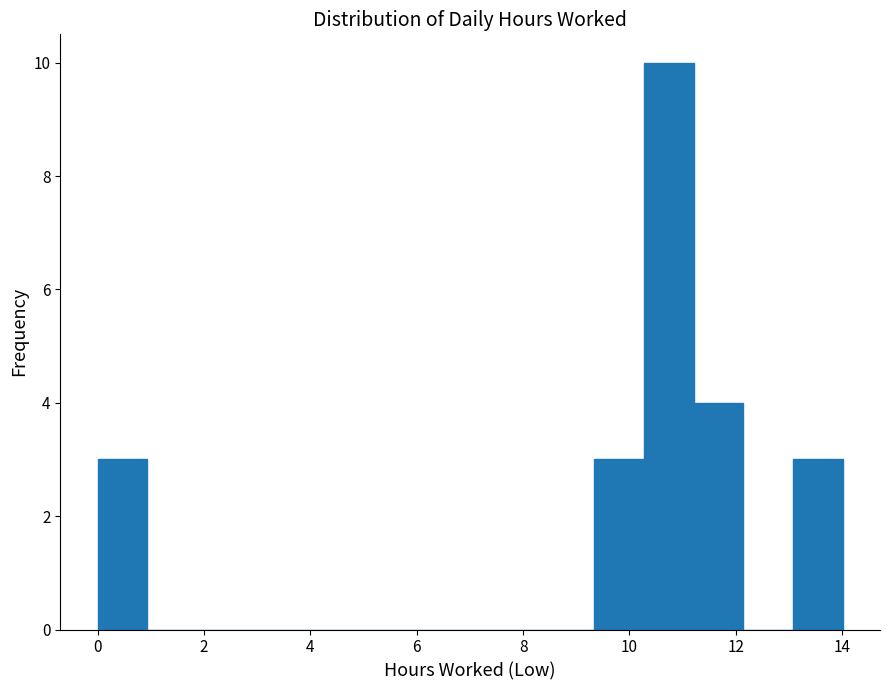

Over which range of the x-axis is the bar tallest?

10.2 to 11.2